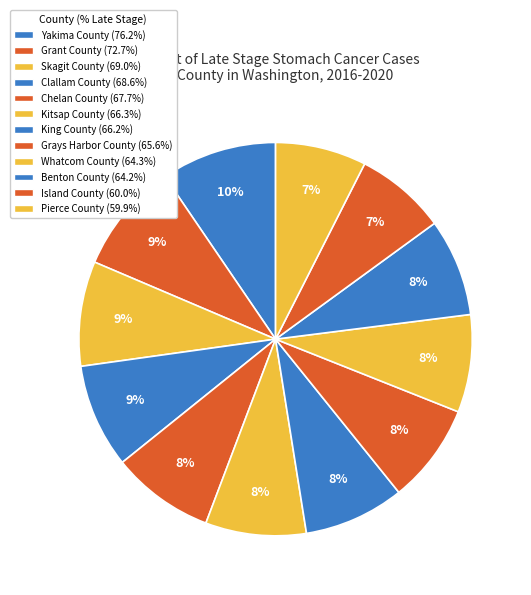

How much of the chart is everything except Yakima County?

90.5%